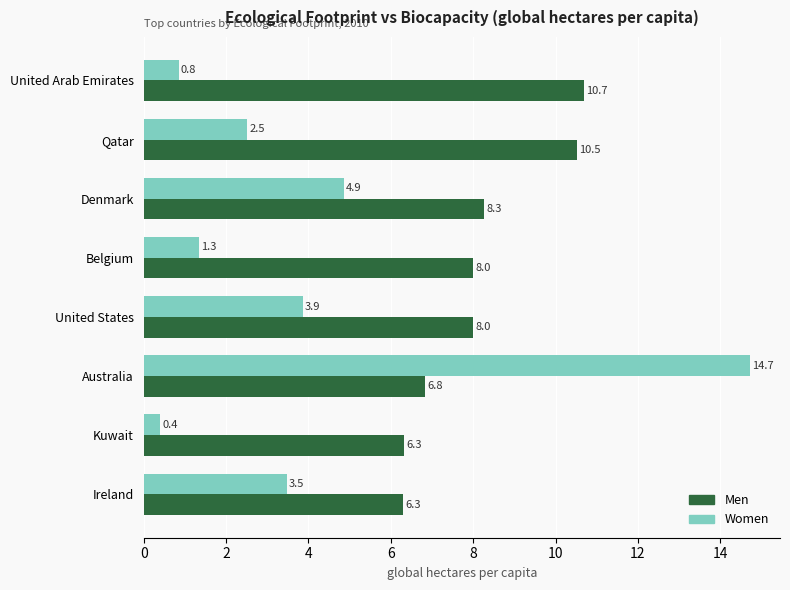

What are all the series names shown in the legend?

Men, Women